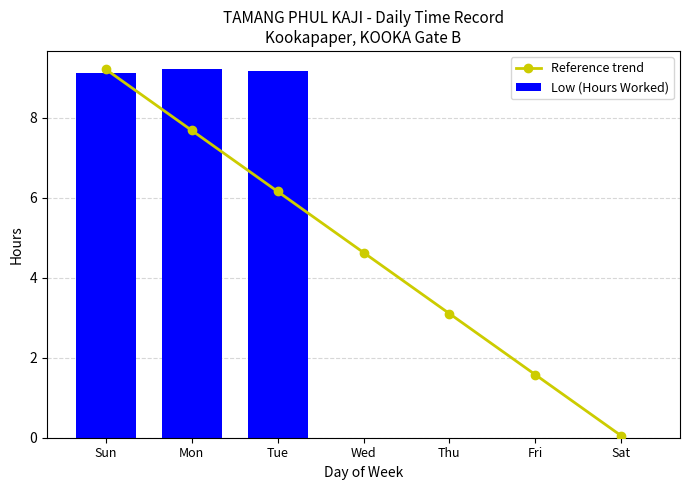

True or false: Low (Hours Worked) has a value of 0.0 at Thu.

True